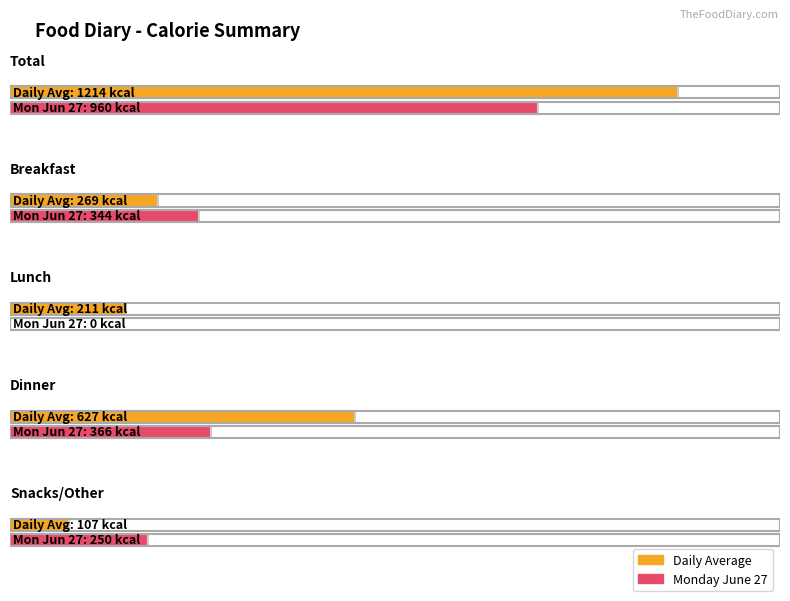

What is the difference between the maximum and minimum values in the Snacks/Other series?

143